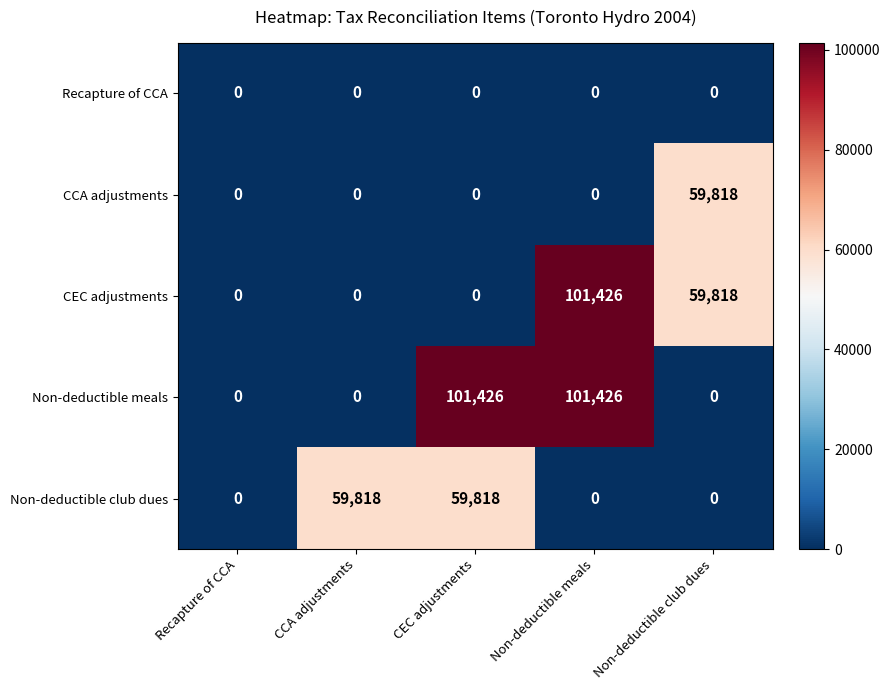

How many Non-deductible club dues values are between 0 and 59818?

5